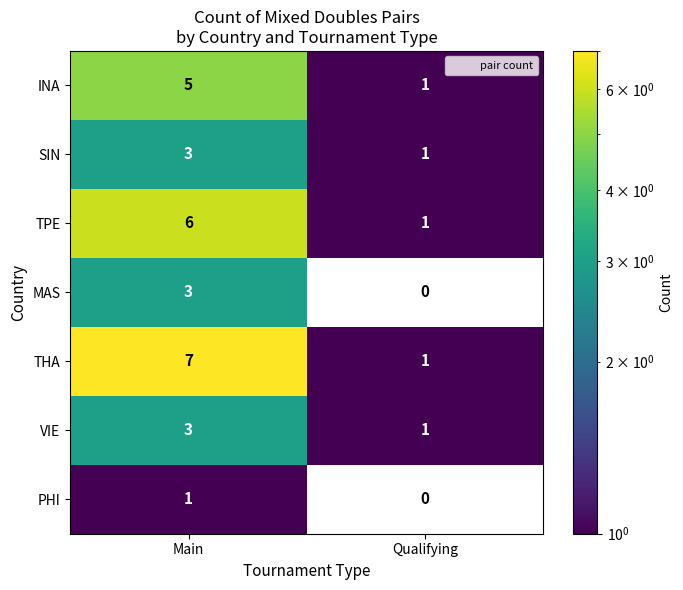

Rank the categories by TPE value from highest to lowest.

Main, Qualifying